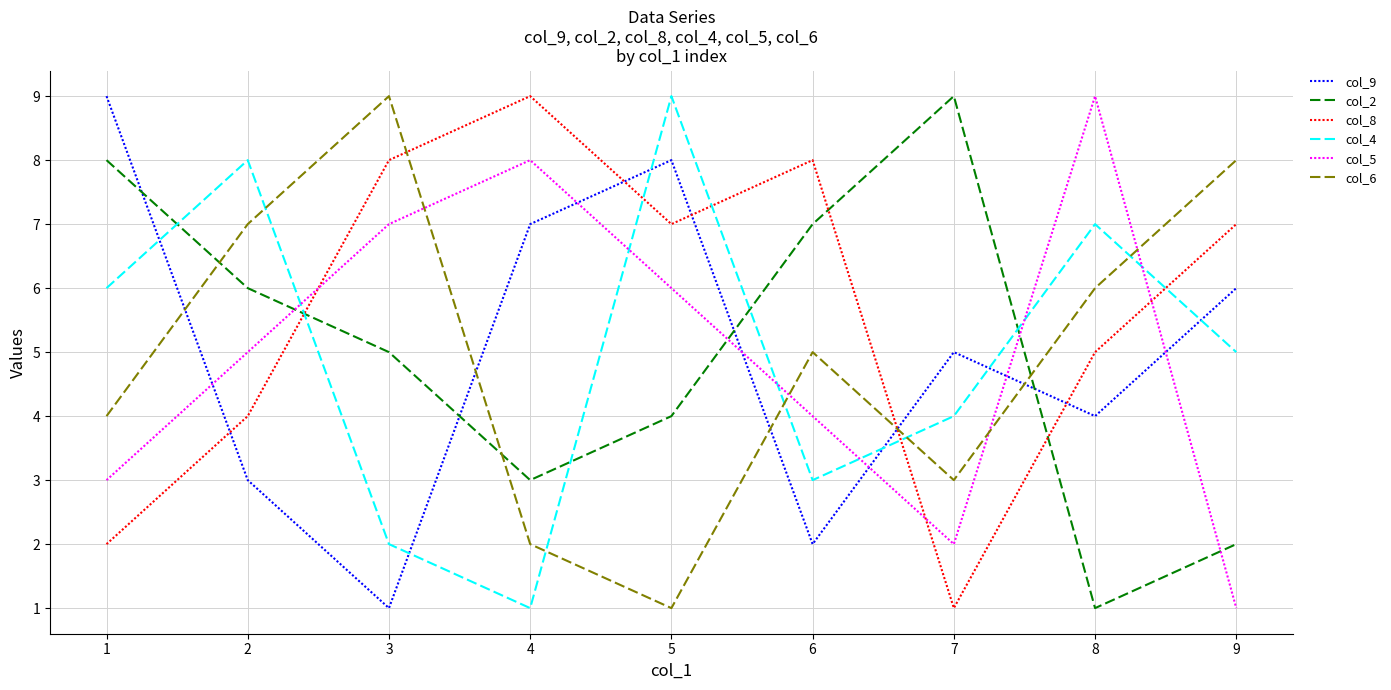

Is the value of col_5 at 5 greater than the value of col_8 at 8?

Yes